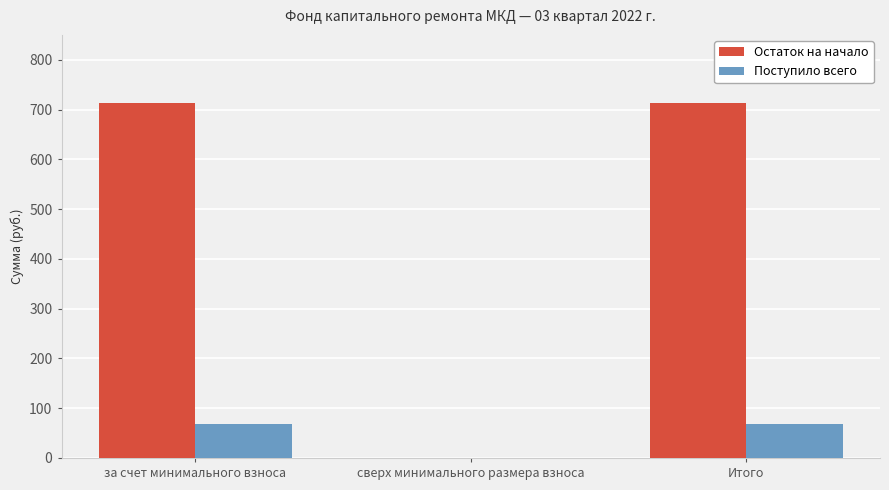

What is the difference between the Поступило всего values at сверх минимального размера взноса and за счет минимального взноса?

67.5